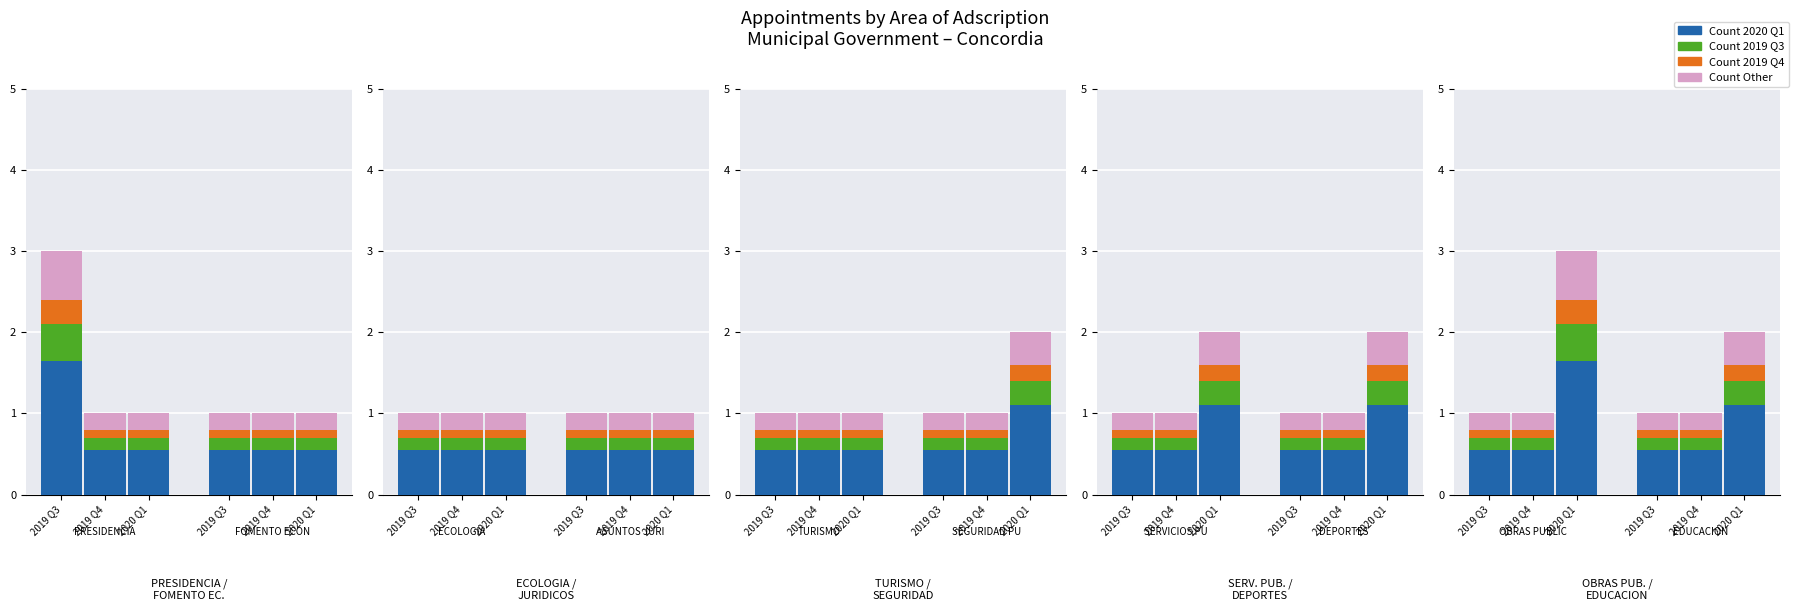

The Count Other series shows 1 at 1. True or false?

True